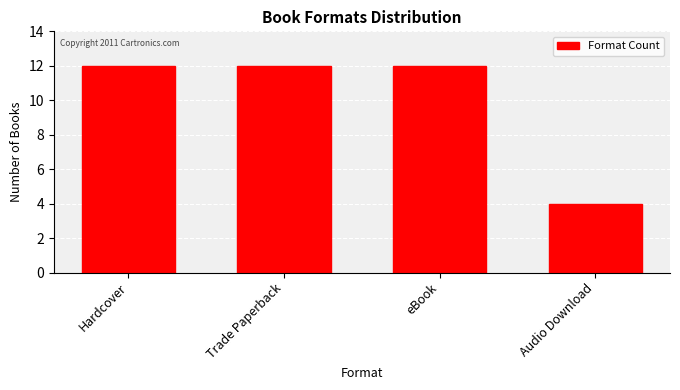

What is the label of the 3rd bar from the right?

Trade Paperback